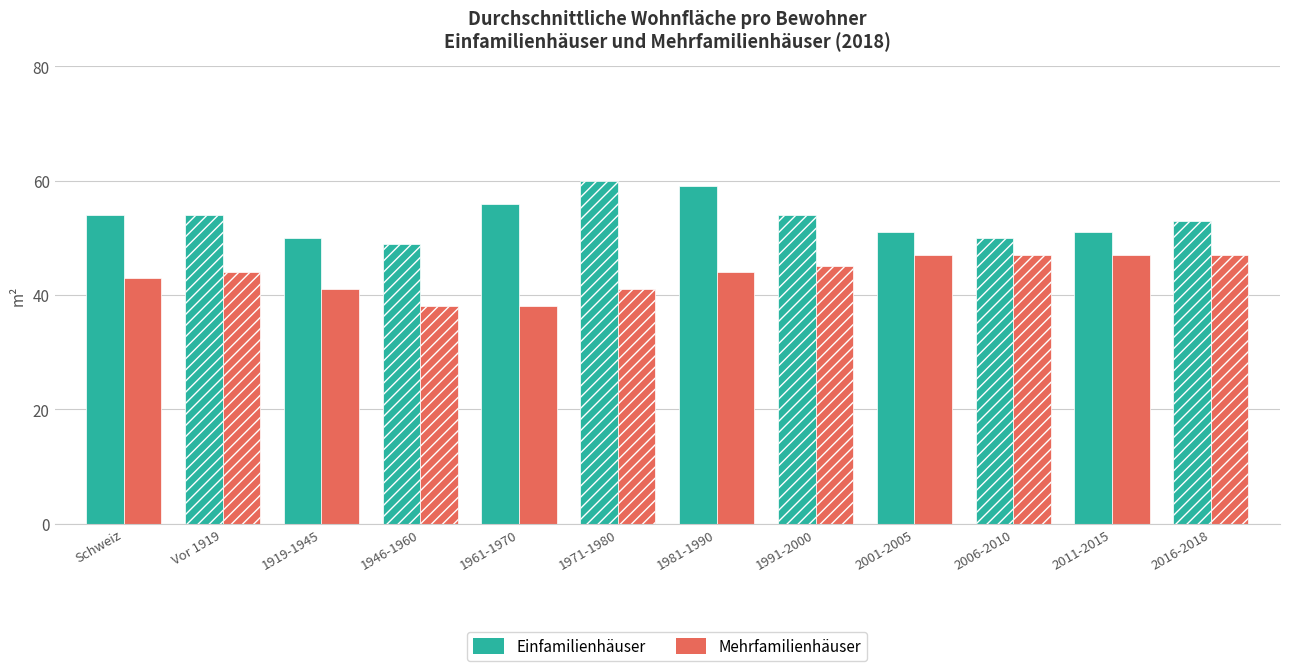

What is the value of the Einfamilienhäuser bar at the 11th from the left?

51